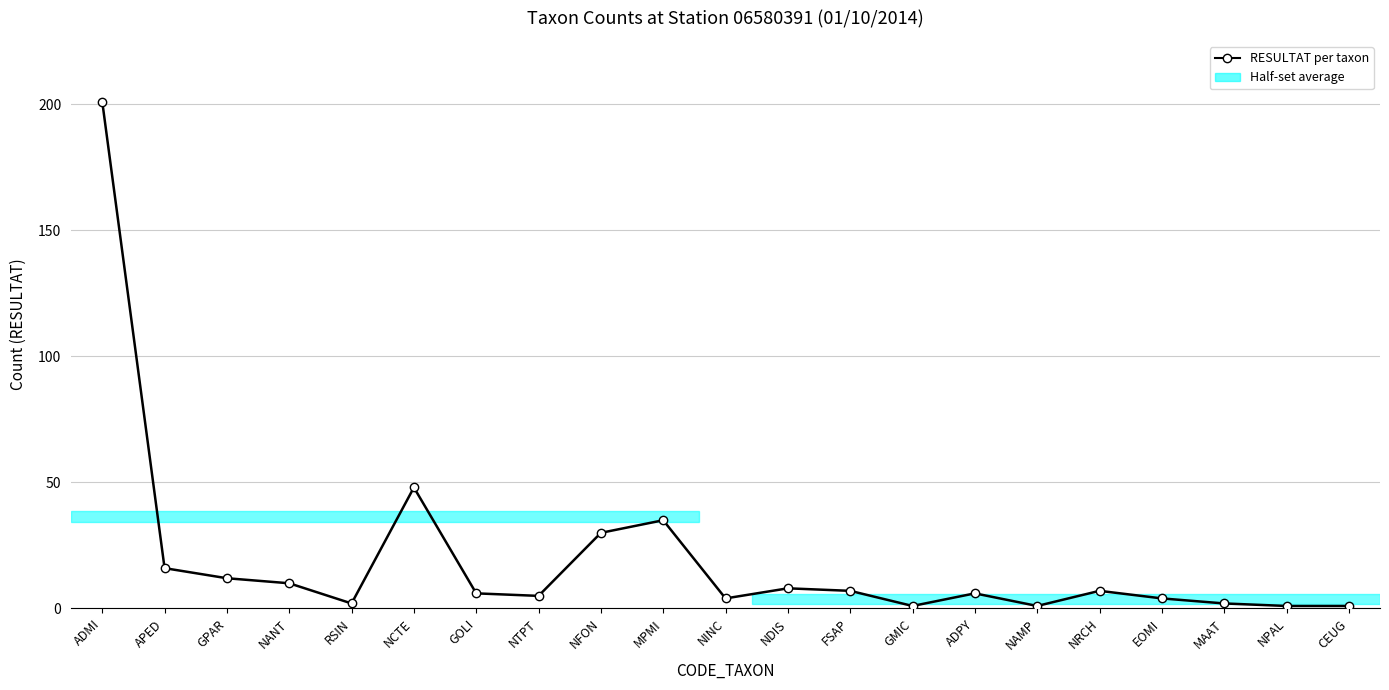

Is it true that the value at NTPT is 5?

True